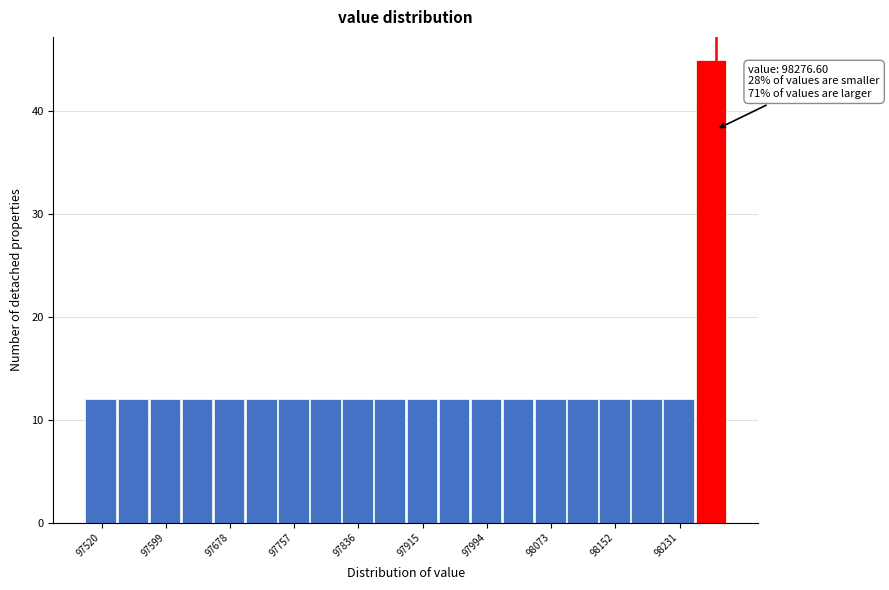

Around what value on the x-axis is the tallest bar? Give the approximate position of its centre, as read against the axis.

98270